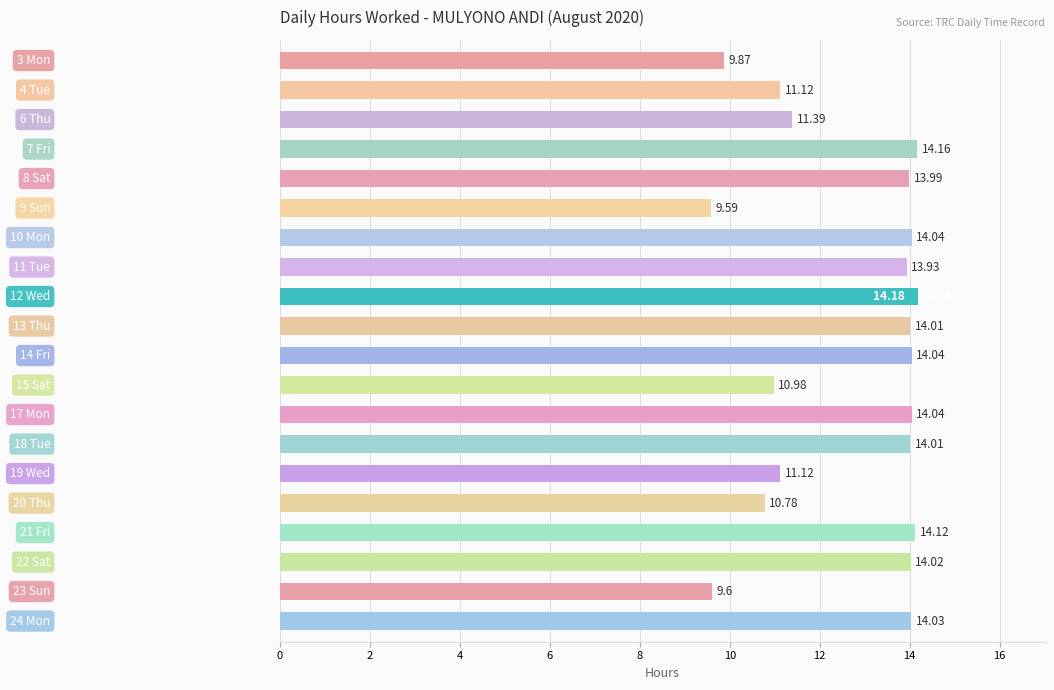

What is the difference between the maximum and minimum values?

4.6